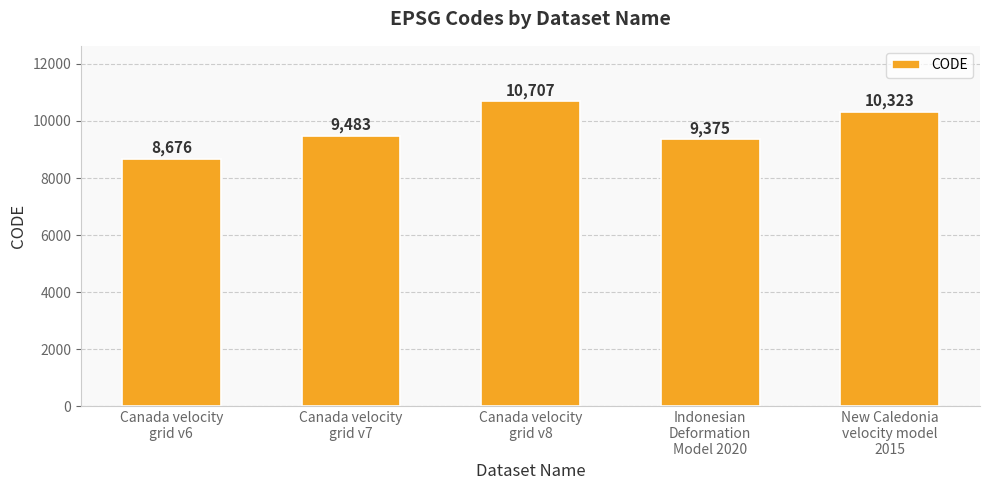

What is the label of the 4th bar from the left?

Indonesian
Deformation
Model 2020